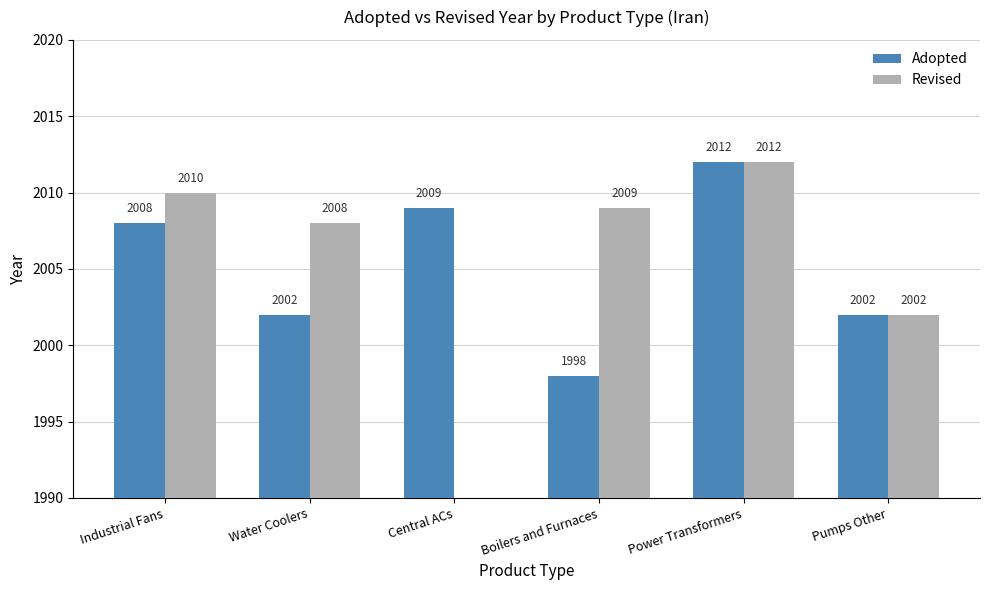

Which category has the highest value in the Adopted series?

Power Transformers